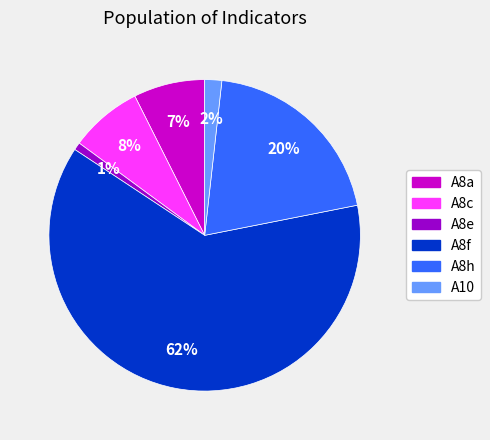

Is it true that A10 is 8% of the pie?

False